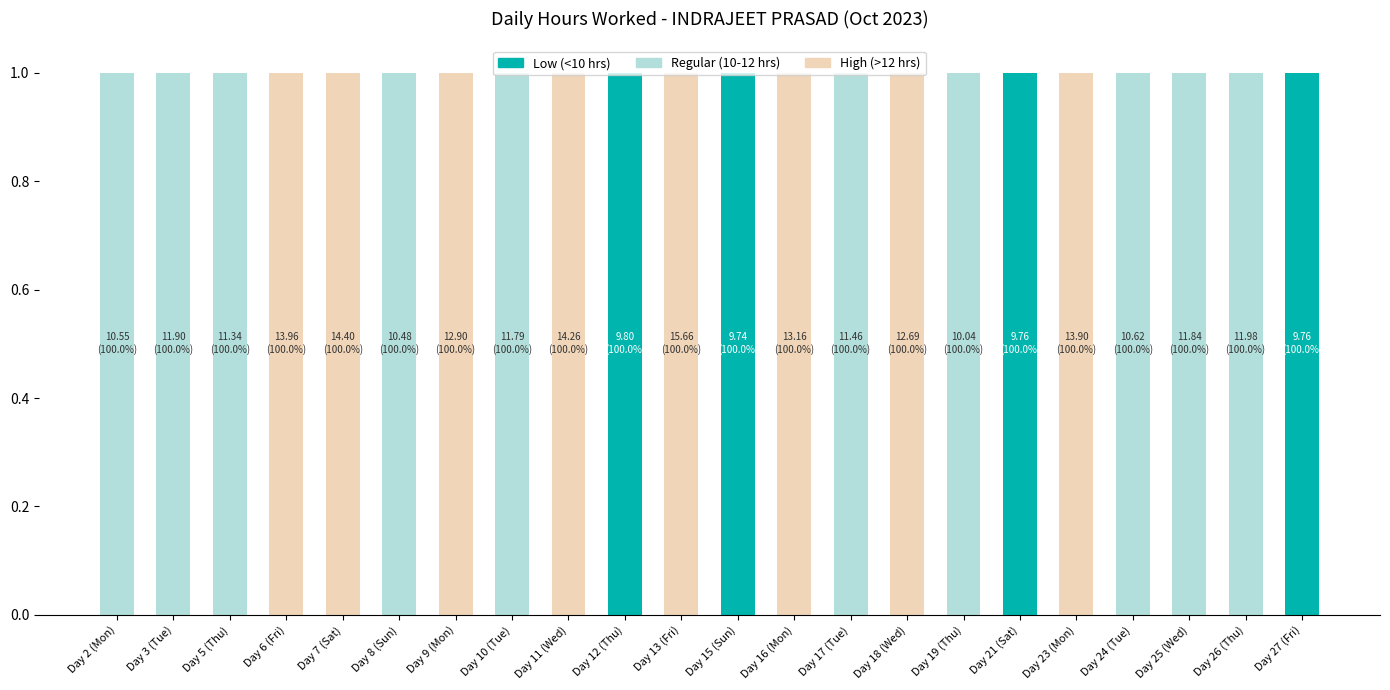

True or false: Low (<10 hrs) has a value of 0 at Day 26 (Thu).

True